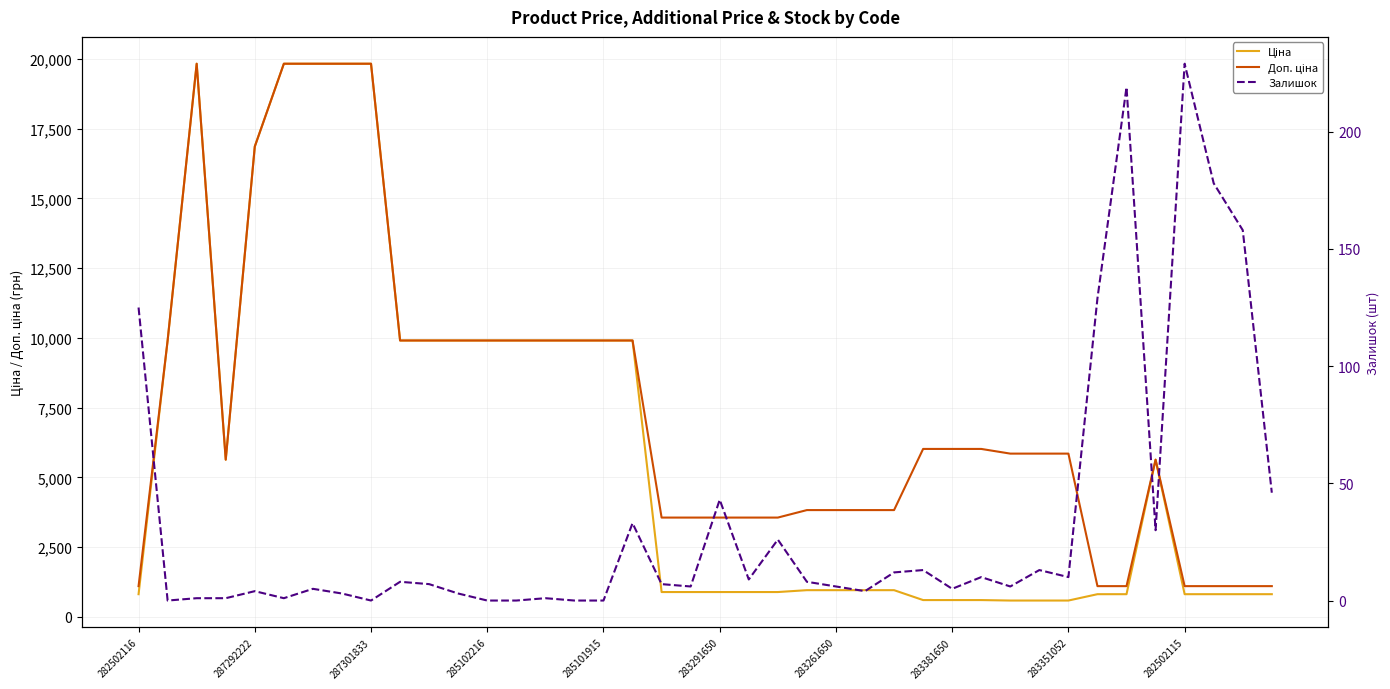

At how many categories does at least one series exceed 2510?

33